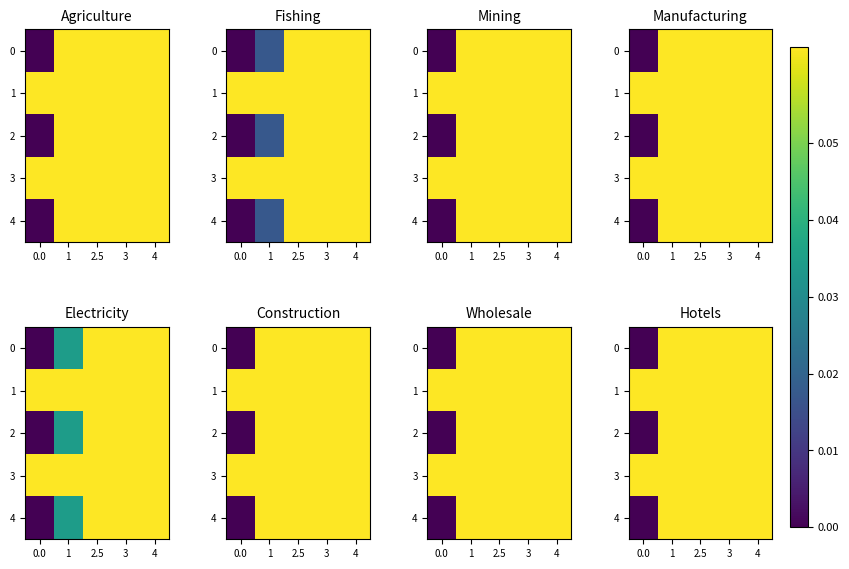

At 3, list the series in order from smallest to largest.

0, 2, 4, 1, 3